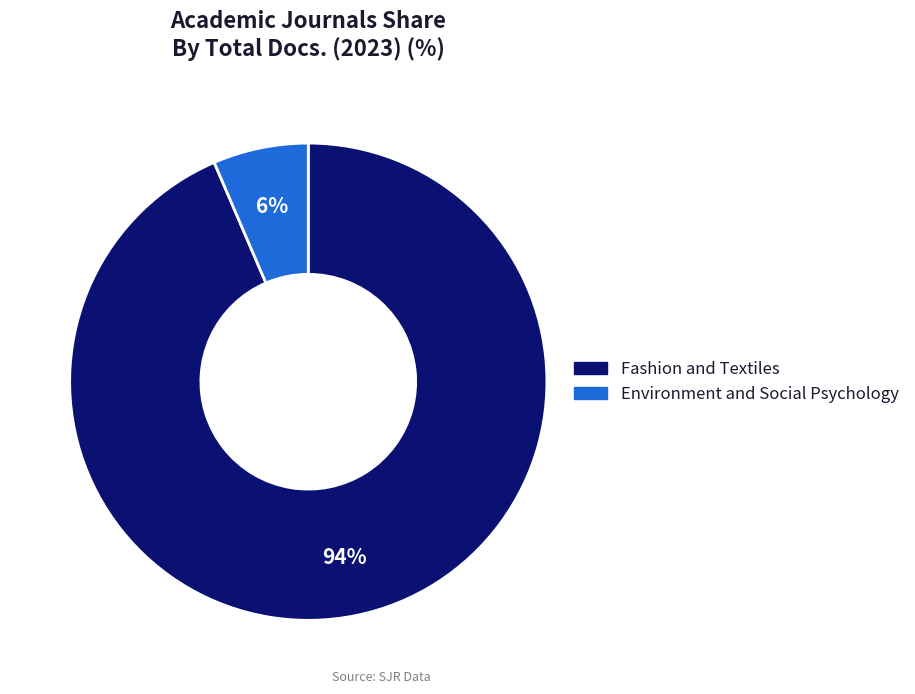

To the nearest percent, what portion does Environment and Social Psychology represent?

6%